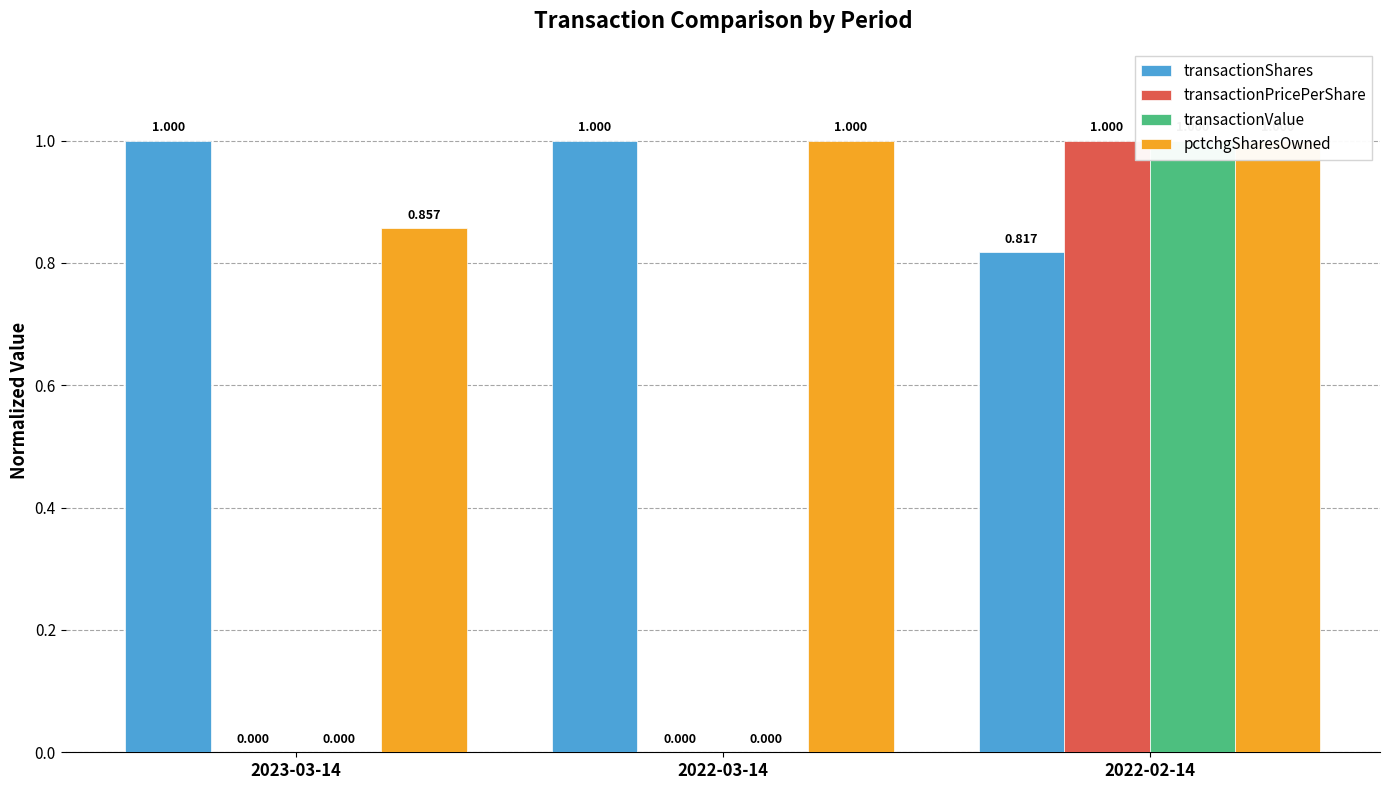

Reading left to right, list all the values displayed in this chart.

transactionShares: 1.0	1.0	0.8
transactionPricePerShare: 0.0	0.0	1.0
transactionValue: 0.0	0.0	1.0
pctchgSharesOwned: 0.9	1.0	1.0